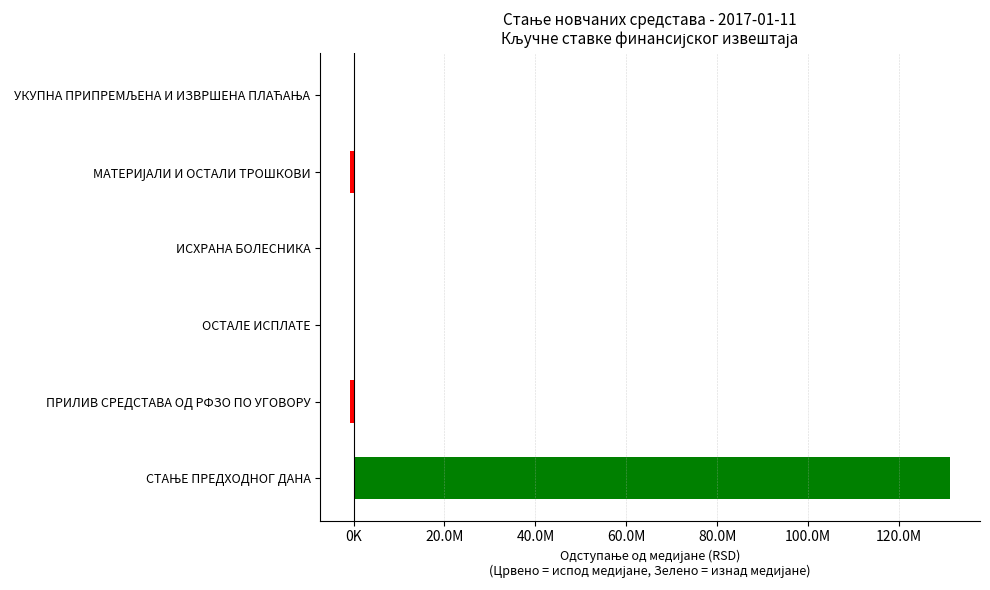

Is it true that the value at ИСХРАНА БОЛЕСНИКА is -3950.3?

False